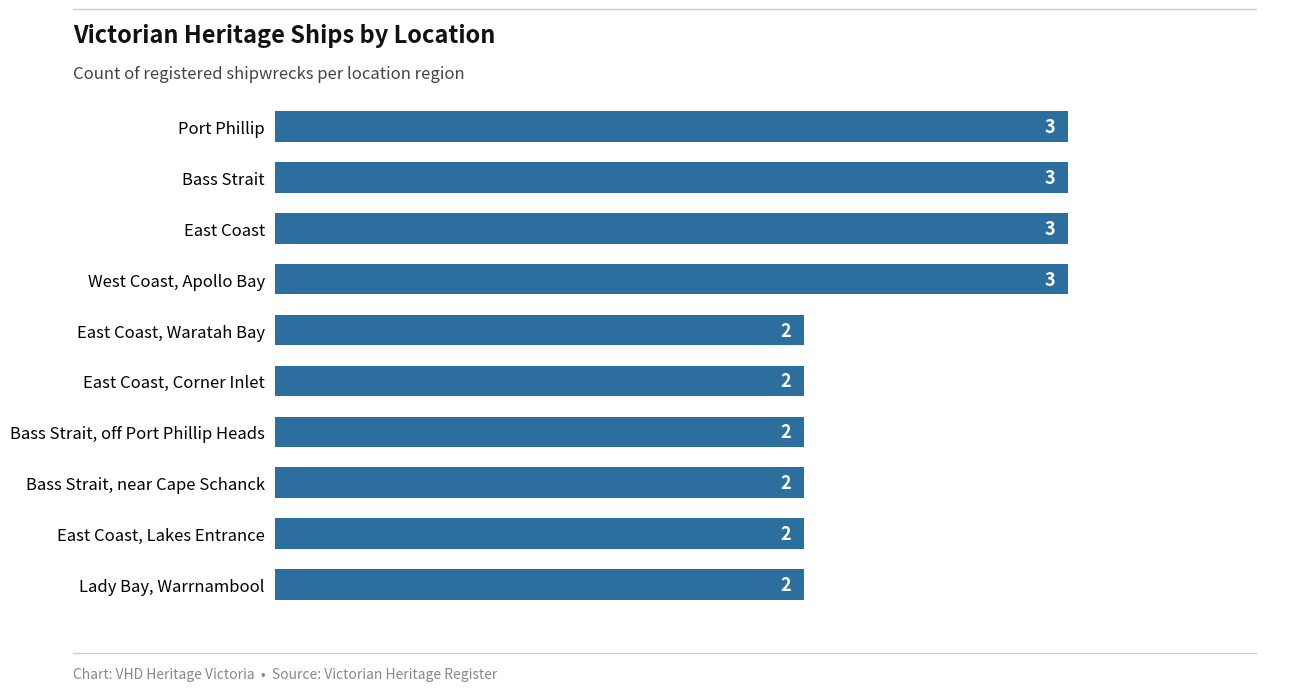

What is the sum of the values at East Coast, Lakes Entrance and Bass Strait, off Port Phillip Heads?

4